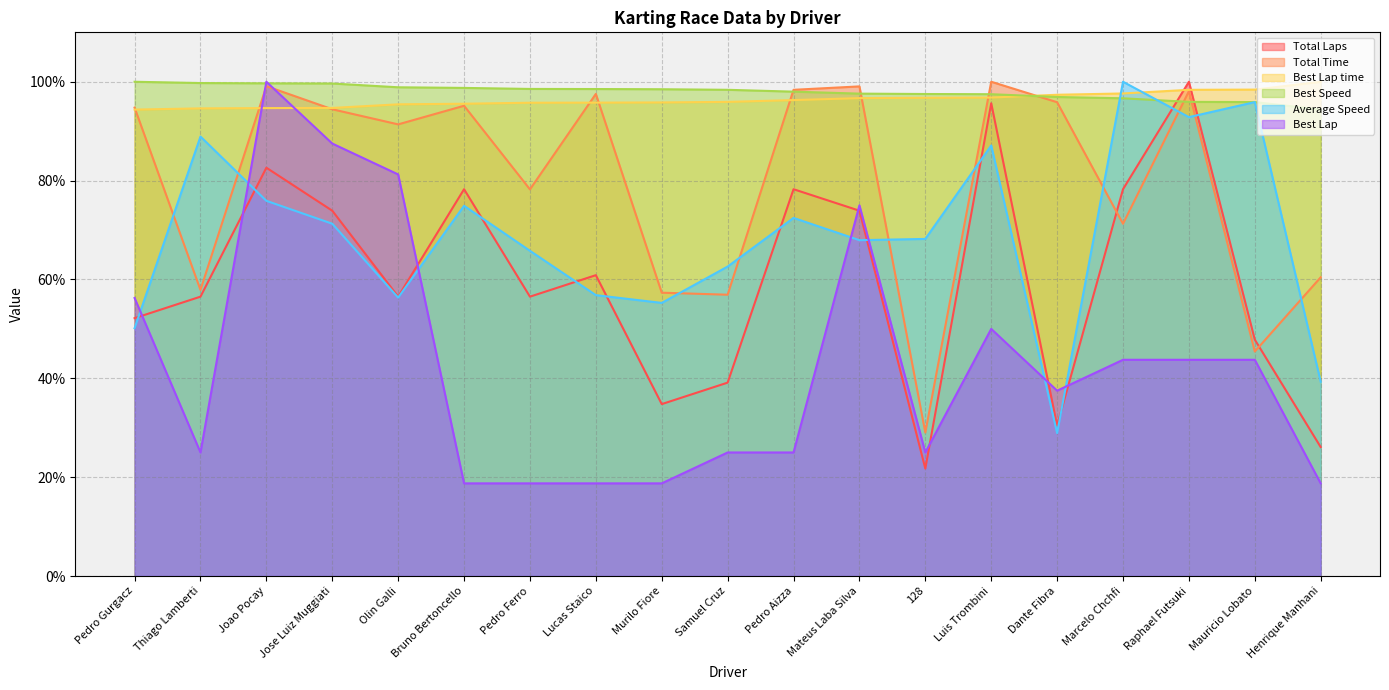

What is the label of the 16th point from the left?

Marcelo Chchfi